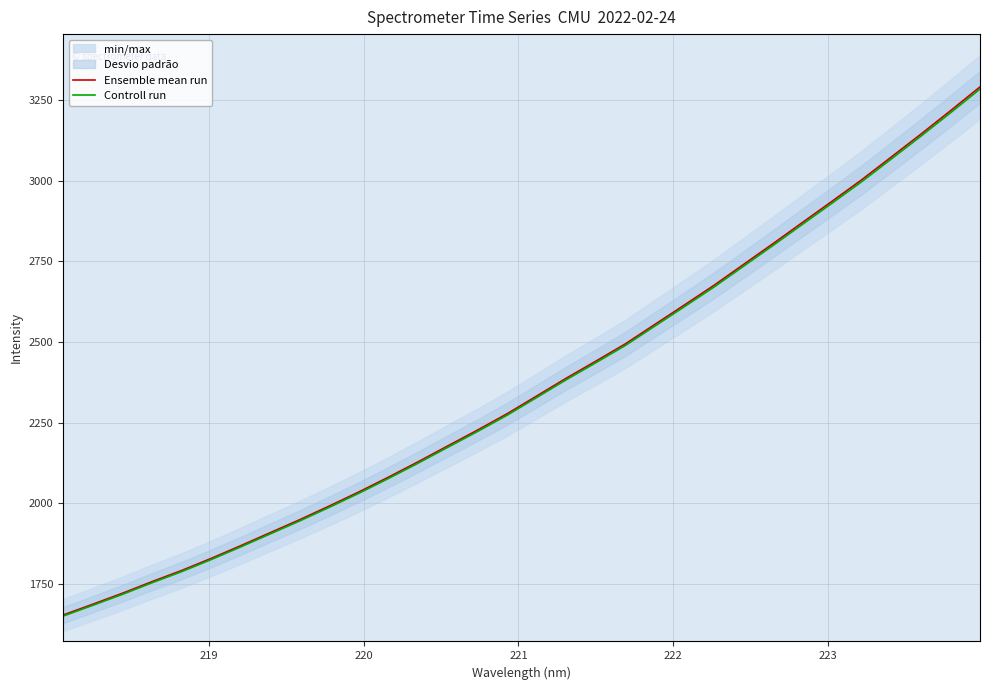

What is the lowest value of the Controll run series?

1649.6